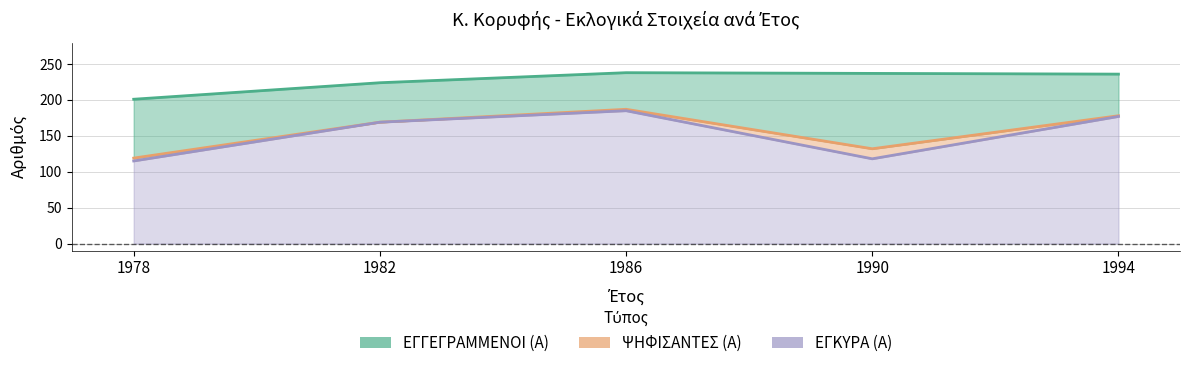

The value of ΨΗΦΙΣΑΝΤΕΣ (Α) at 1982 is 72. True or false?

False